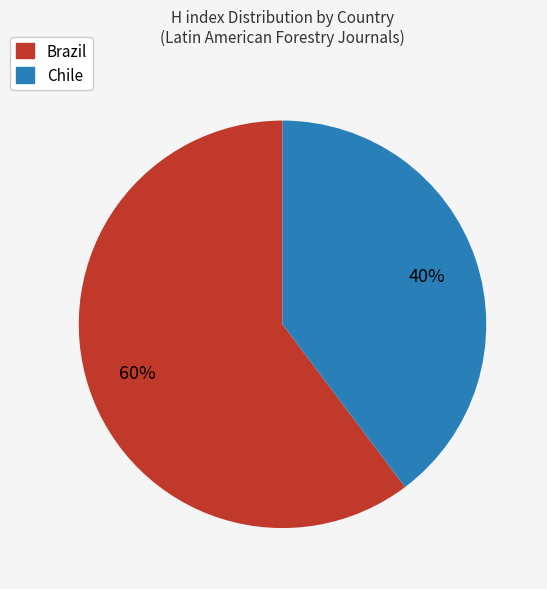

To the nearest percent, what is the average slice percentage?

50%